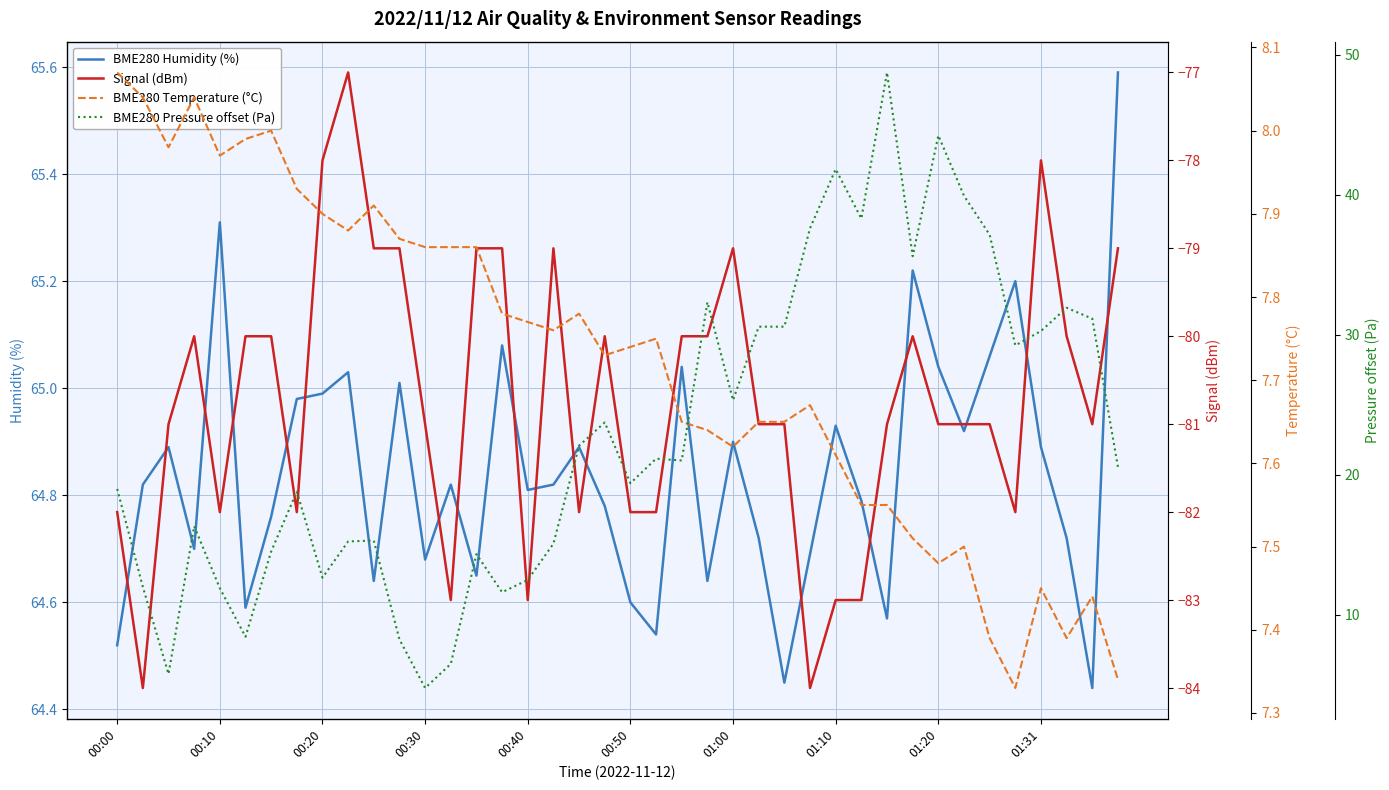

The BME280 Humidity (%) series shows 40.5 at 01:20. True or false?

False